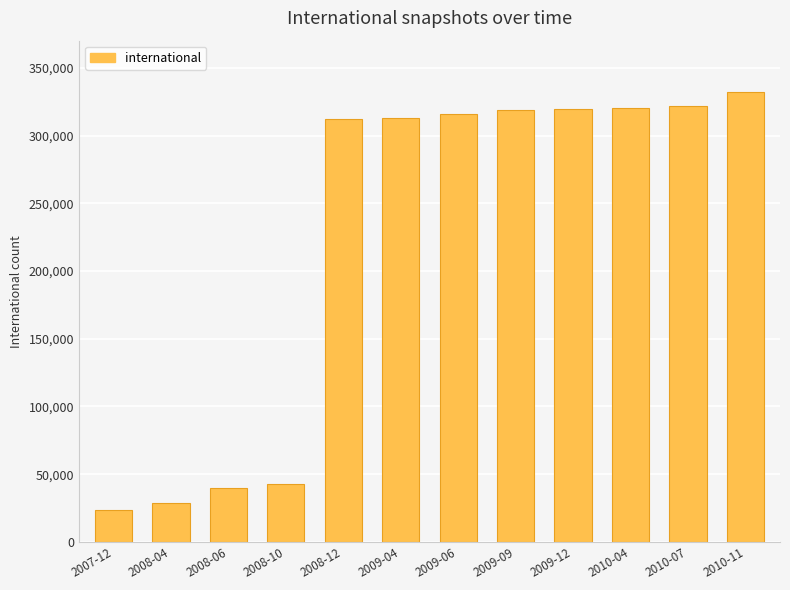

Read the value at 2007-12, to the nearest 100.

23800